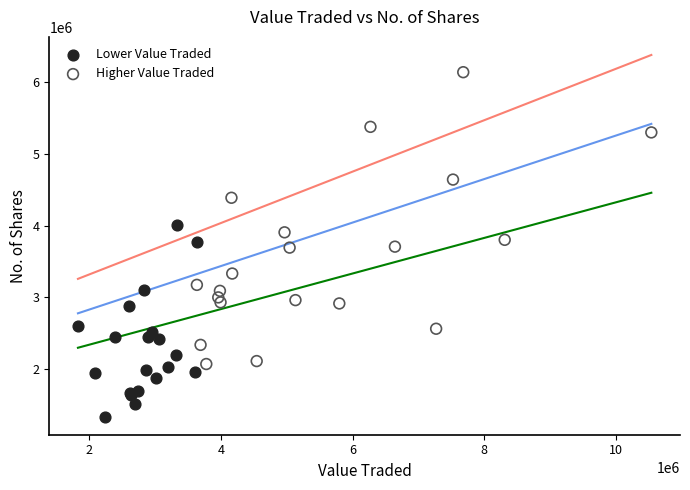

Which series contains the lowest Y value?

Lower Value Traded